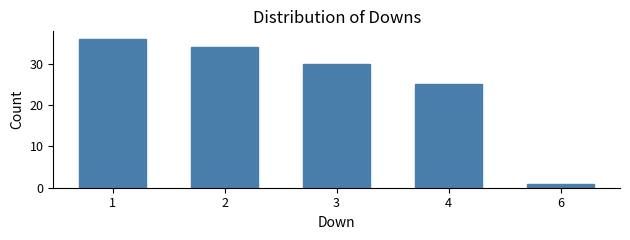

Reading left to right, transcribe all the data shown in this chart.

1=36	2=34	3=30	4=25	6=1